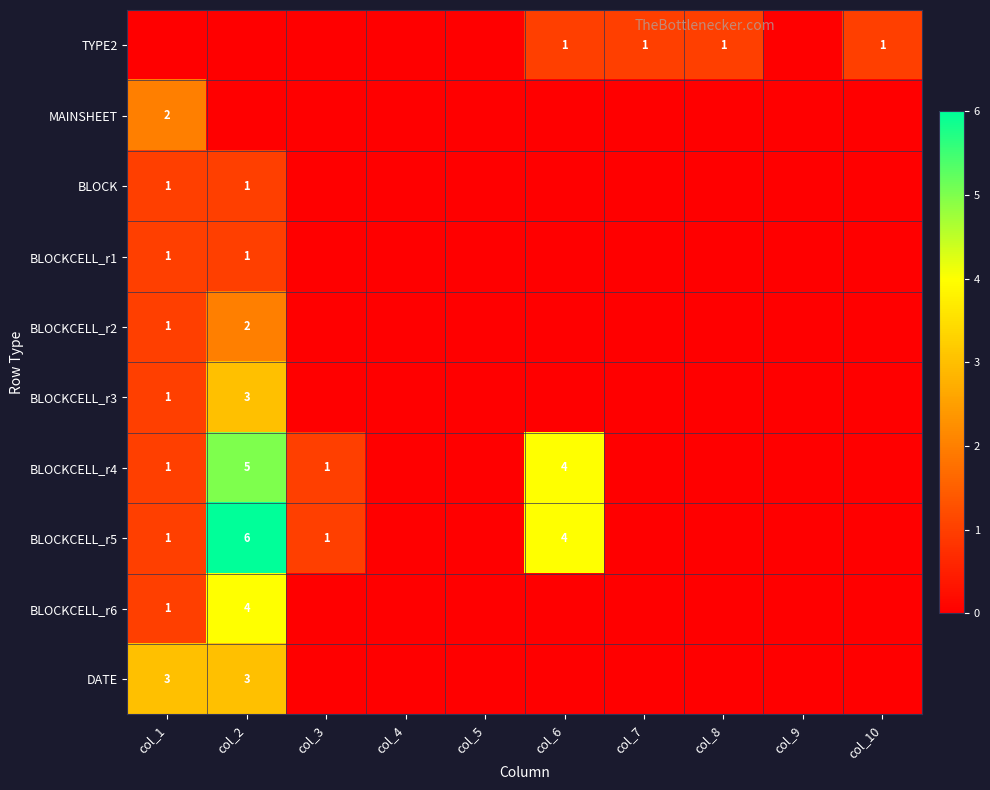

How many distinct data groups are displayed?

10